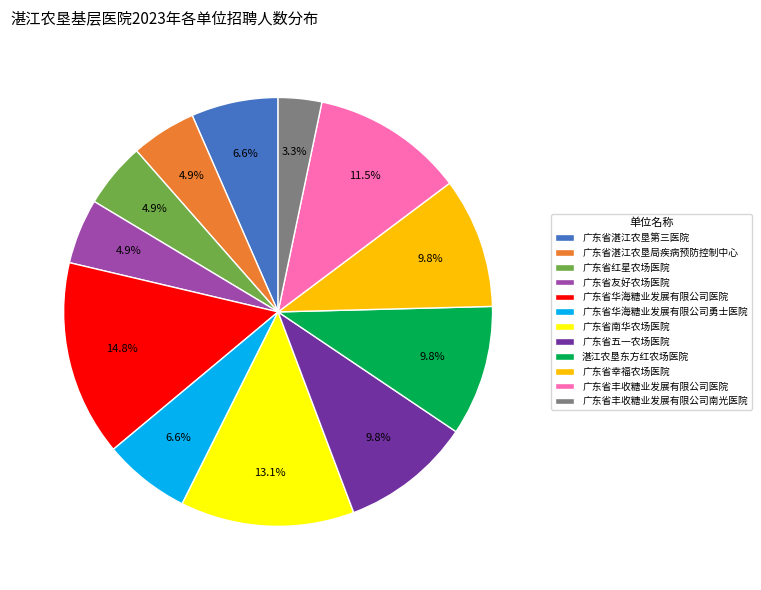

Does 湛江农垦东方红农场医院 represent more than half of the total?

No